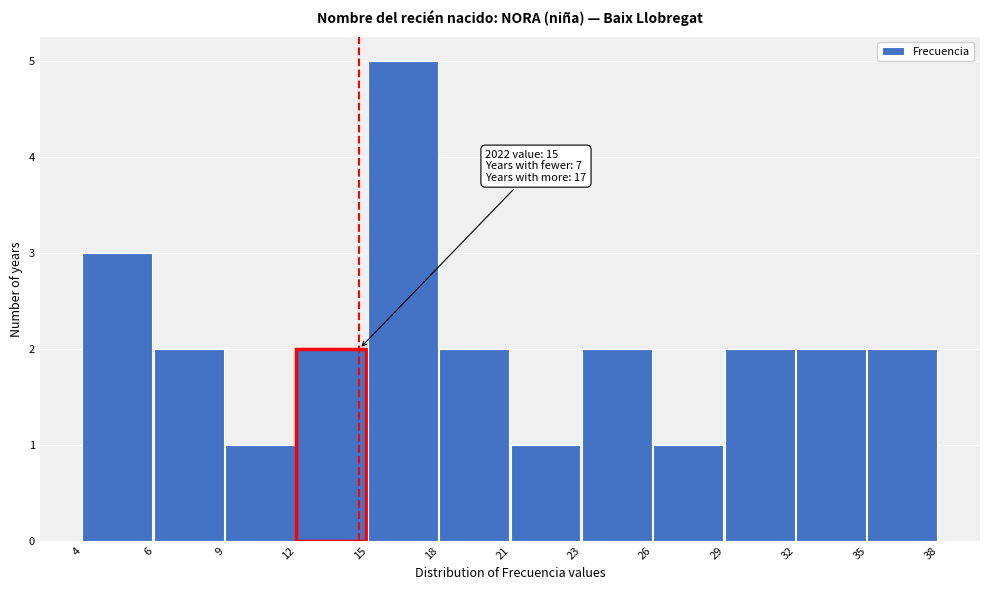

Reading right to left, transcribe all the data shown in this chart.

35=2	32=2	29=2	26=1	23=2	21=1	18=2	15=5	12=2	9=1	6=2	4=3